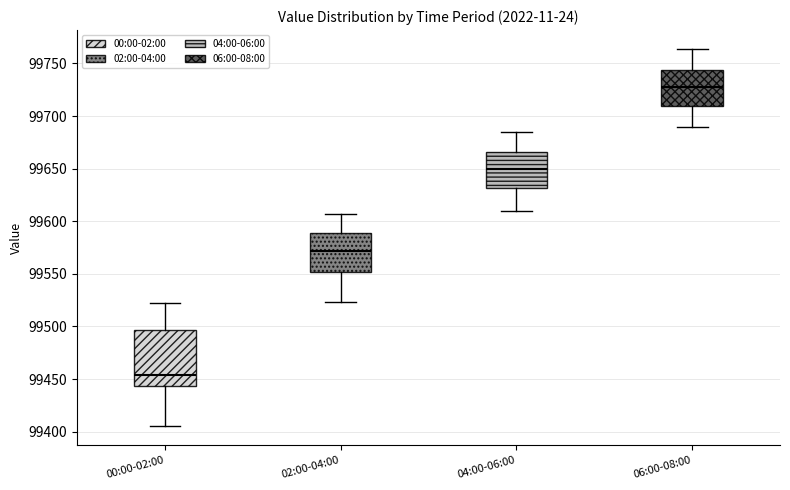

Reading left to right, read every box against the y-axis: the position of its median line, the range the box covers, and the ends of its whiskers. The values are not printed on the chart, so give them approximately, as read against the axis.

00:00-02:00: median 99455, box 99445 to 99495, whiskers 99405 to 99525
02:00-04:00: median 99570, box 99550 to 99590, whiskers 99525 to 99605
04:00-06:00: median 99650, box 99630 to 99665, whiskers 99610 to 99685
06:00-08:00: median 99730, box 99710 to 99745, whiskers 99690 to 99765